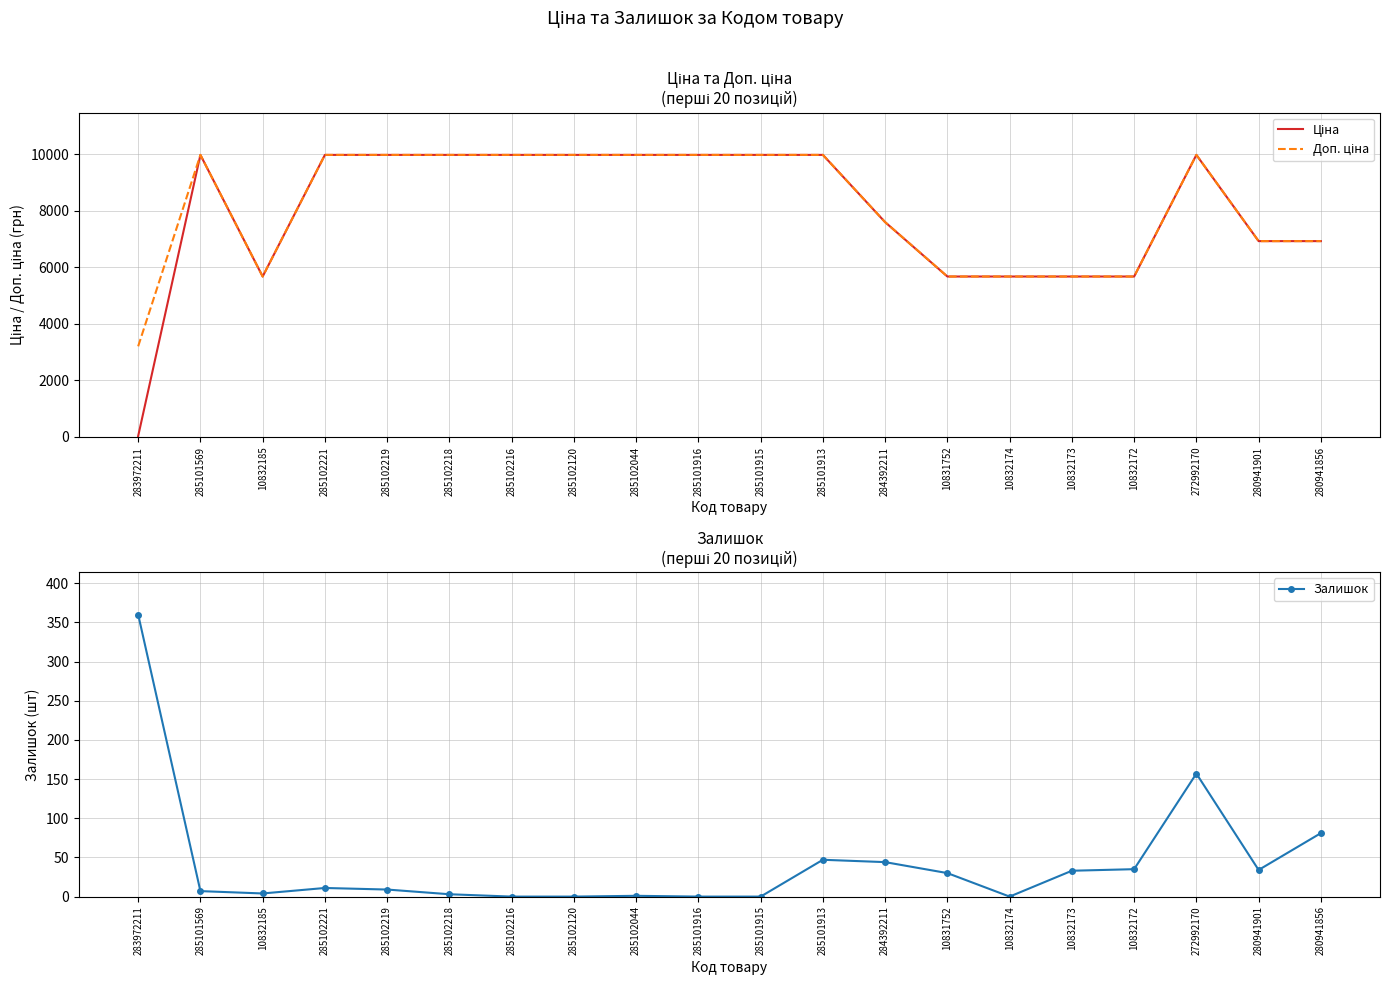

What is the spread (max minus min) of values at 285101916?

9975.0